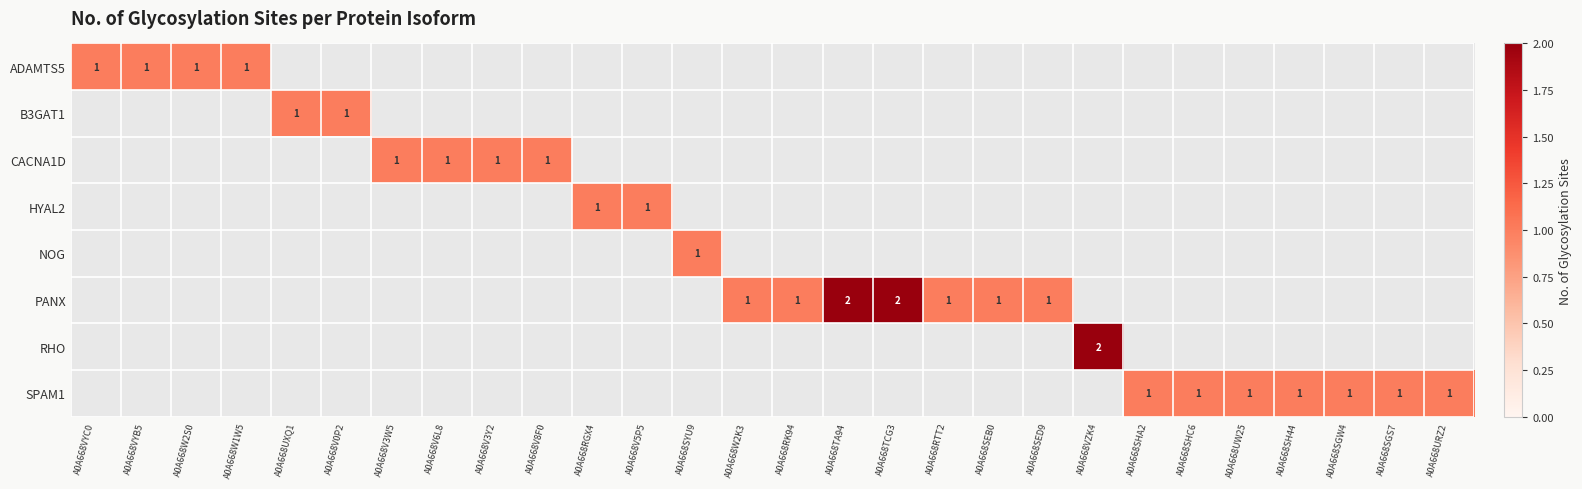

True or false: PANX has a value of 1 at A0A668TCG3.

False